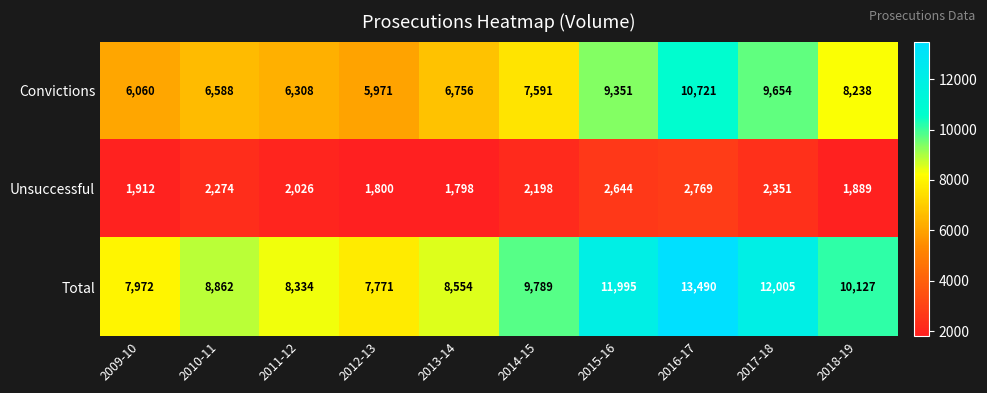

At which label does Convictions reach its peak?

2016-17